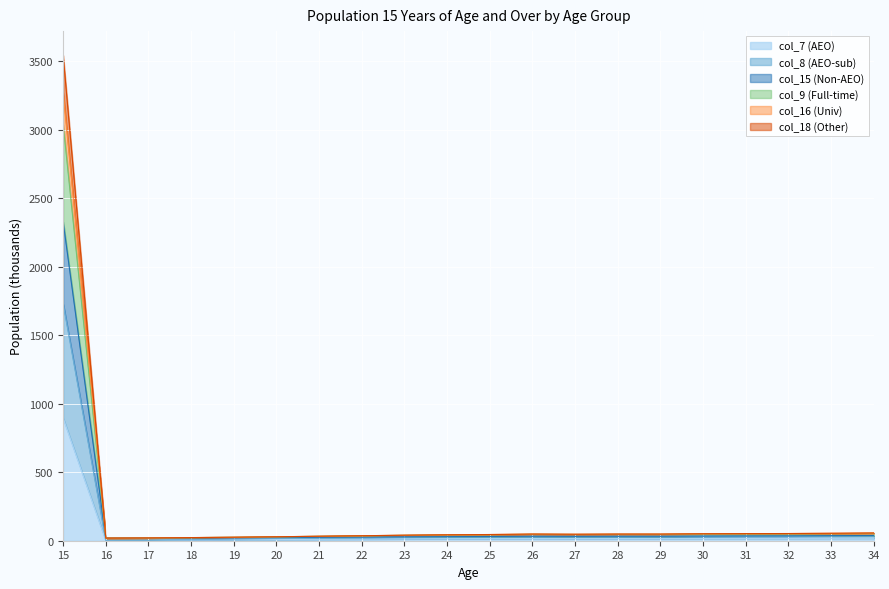

True or false: col_16 (Univ) has a value of 32.8 at 21.

True